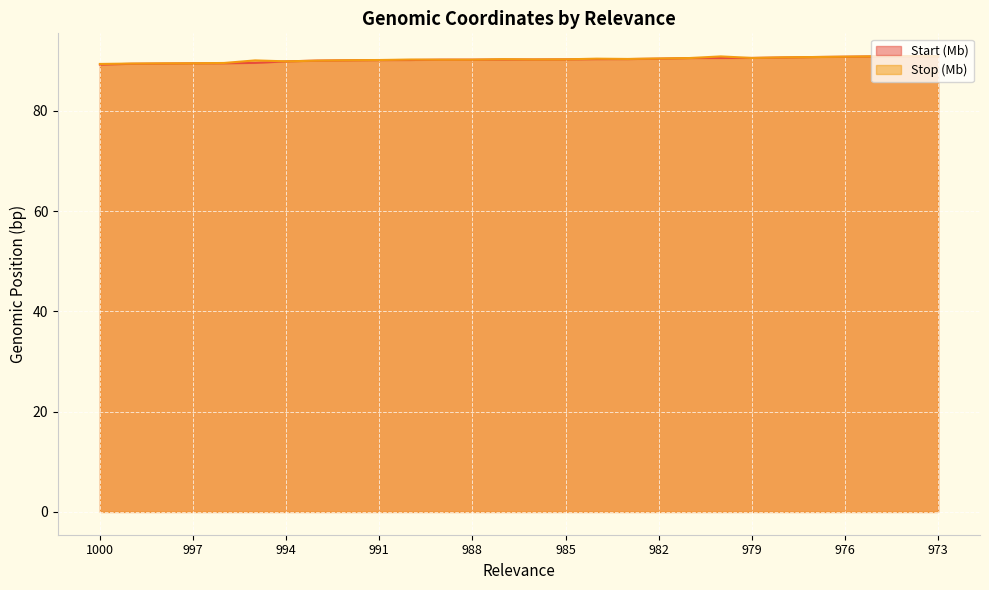

Is it true that Start (Mb) equals 89.4 at 999?

True